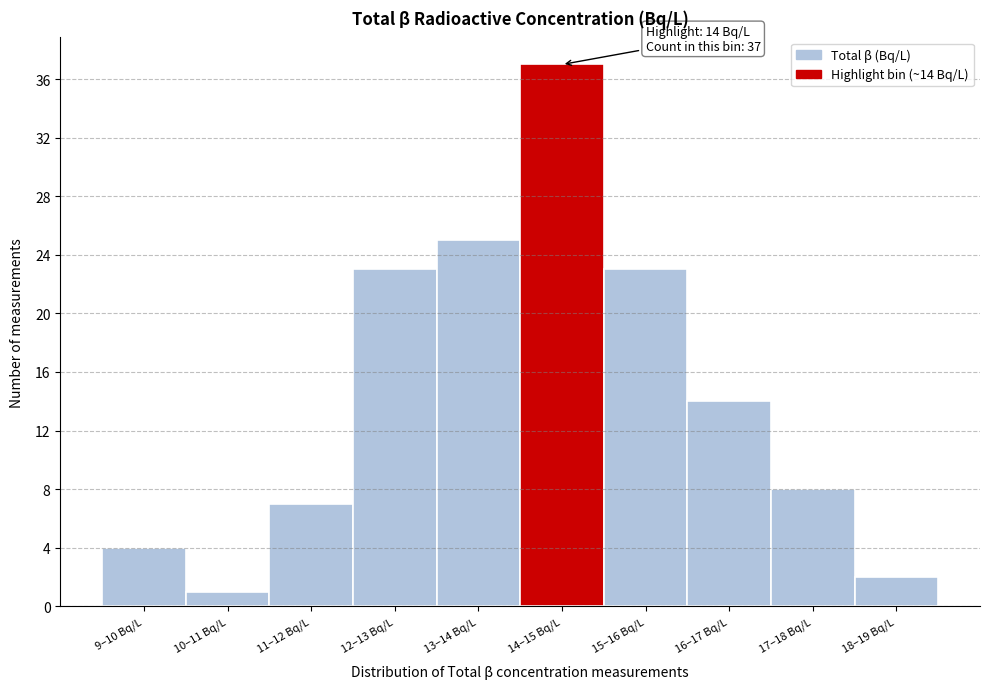

Reading left to right, what are all the values shown in this chart?

4	1	7	23	25	37	23	14	8	2